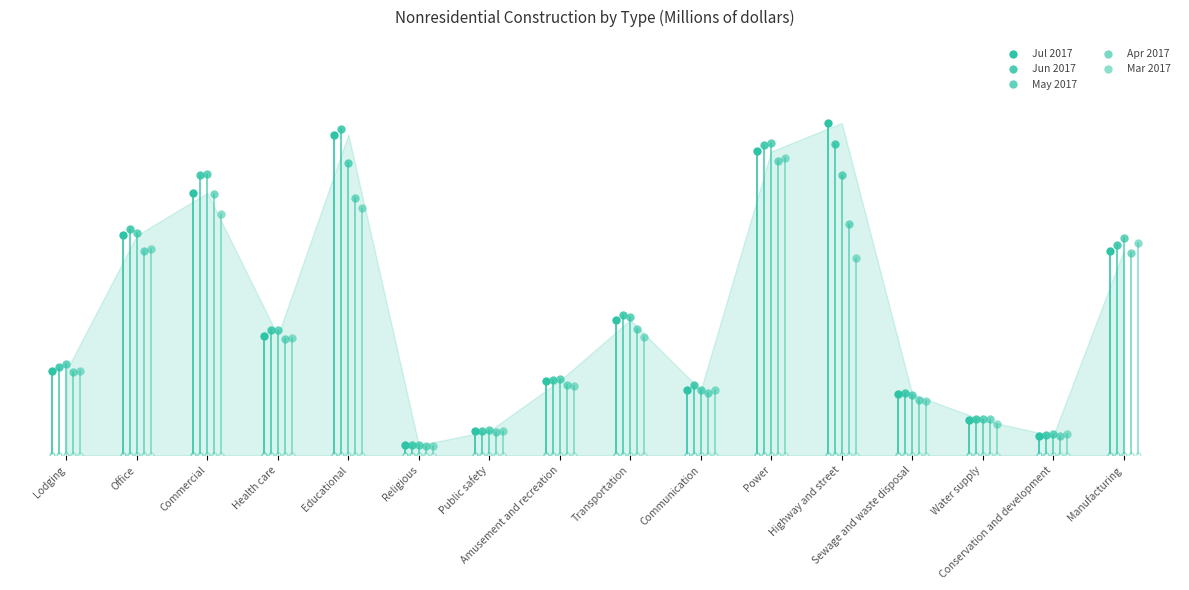

What is the spread (max minus min) of values at Lodging?

226